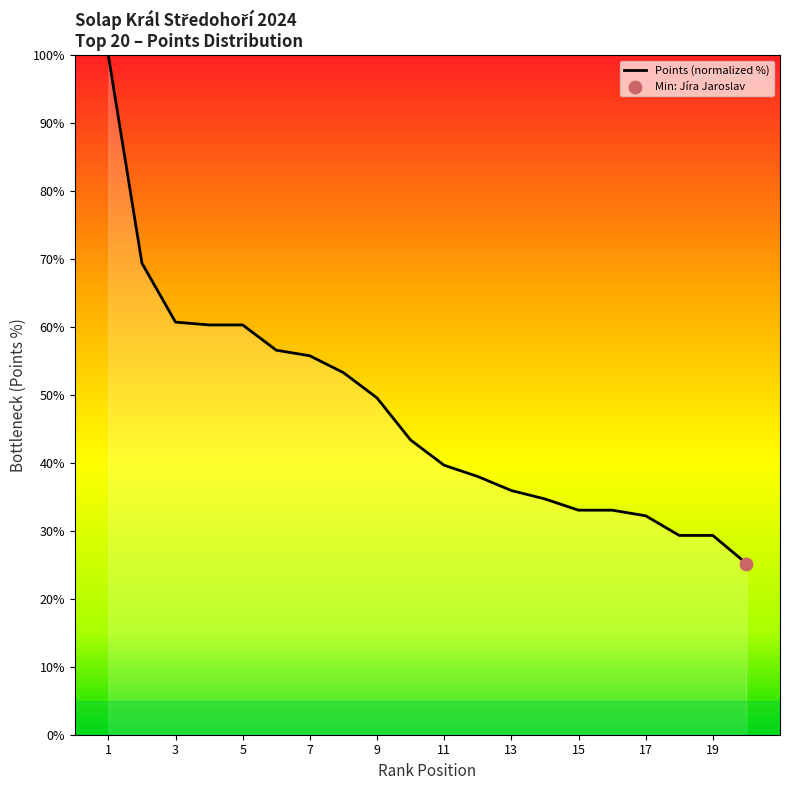

What is the difference between the maximum and minimum values?

74.8